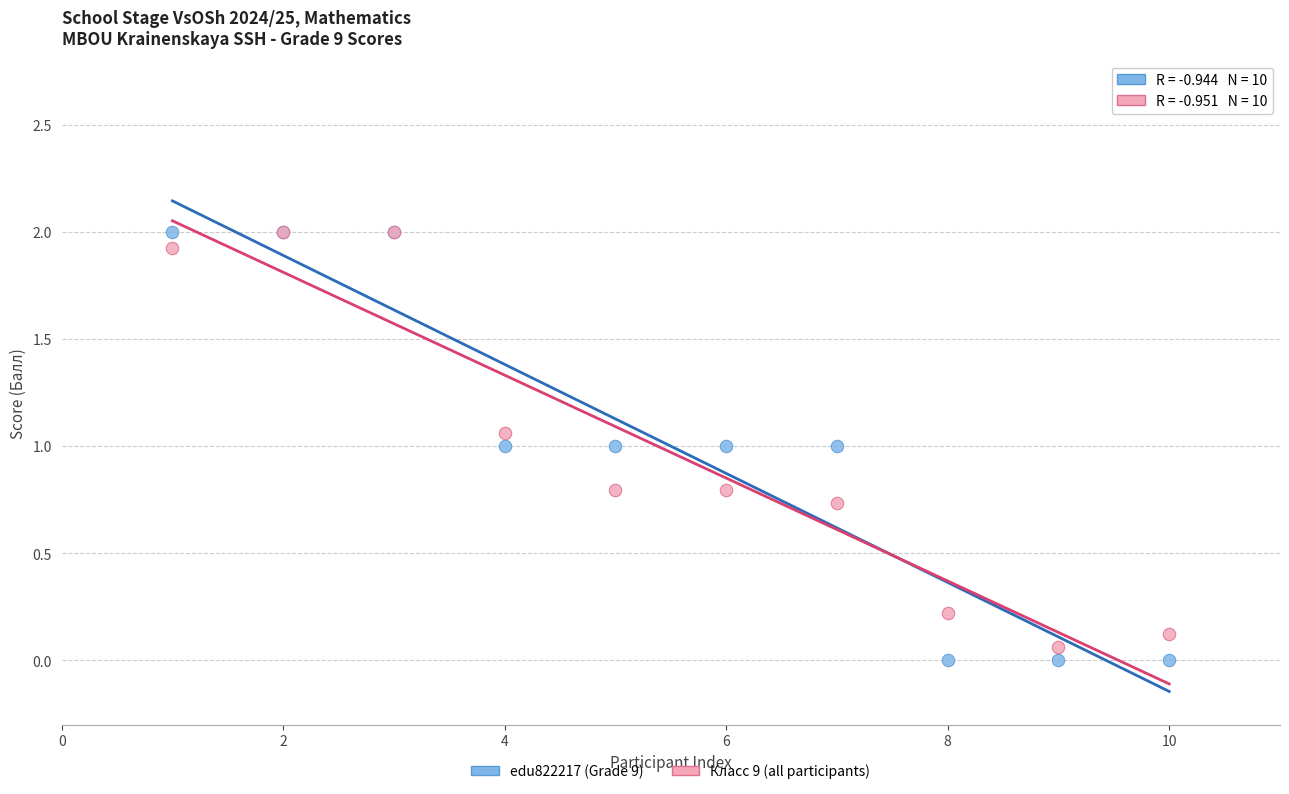

What are all the series names shown in the legend?

edu822217 (Grade 9), Класс 9 (all participants)